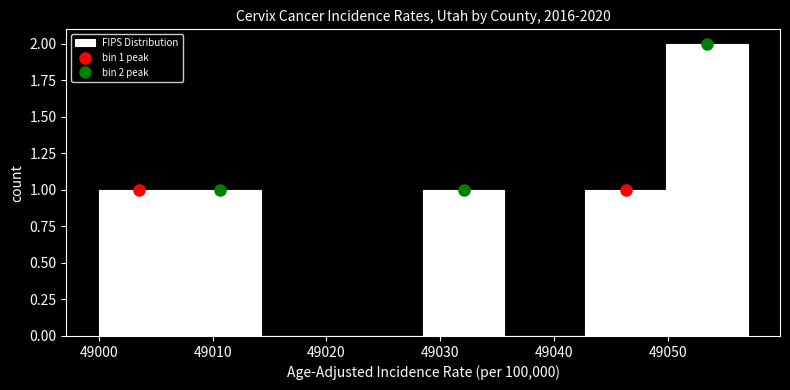

Over which range of the x-axis is the bar tallest?

49050 to 49057